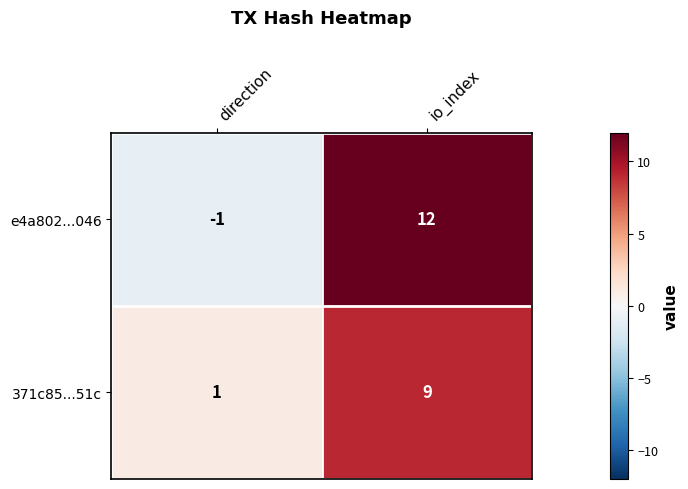

What is the total value across all series at io_index?

21